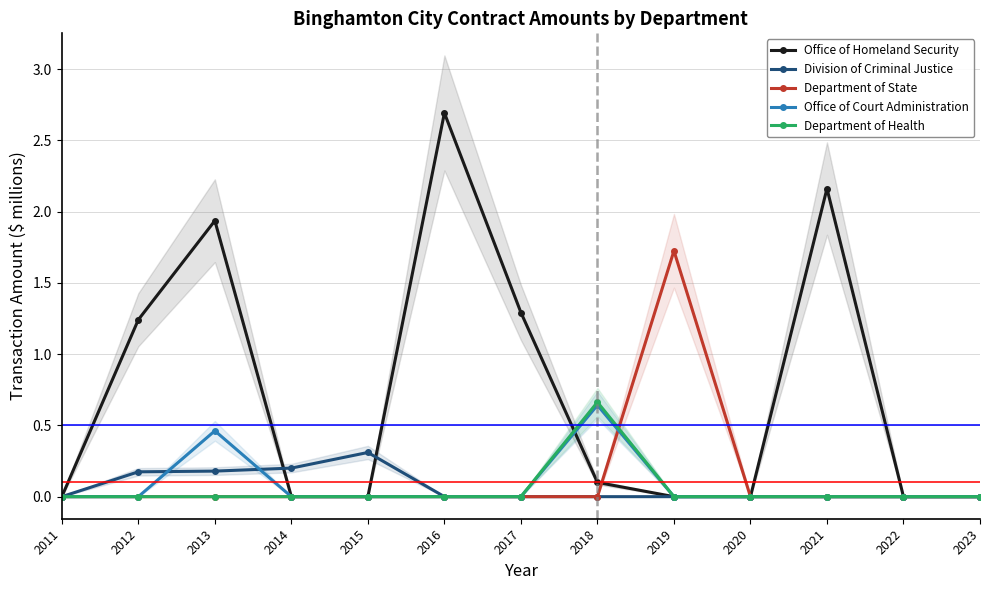

Which series has the largest total across all categories?

Office of Homeland Security